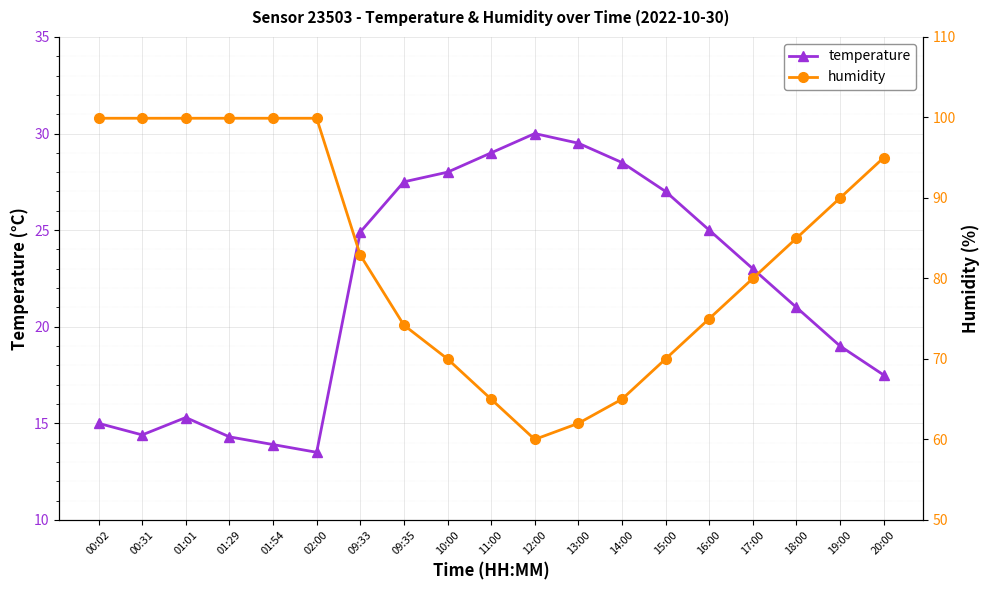

How many values in the temperature series exceed 23?

9